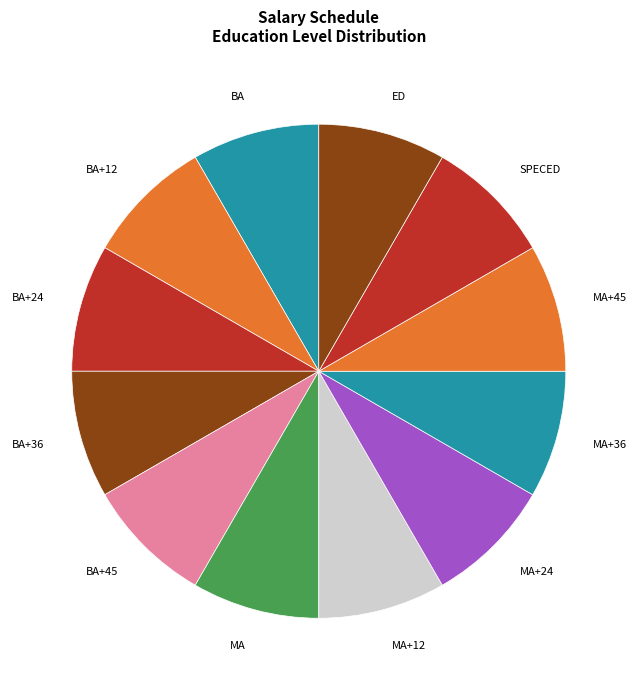

Is it true that MA is 2% of the pie?

False